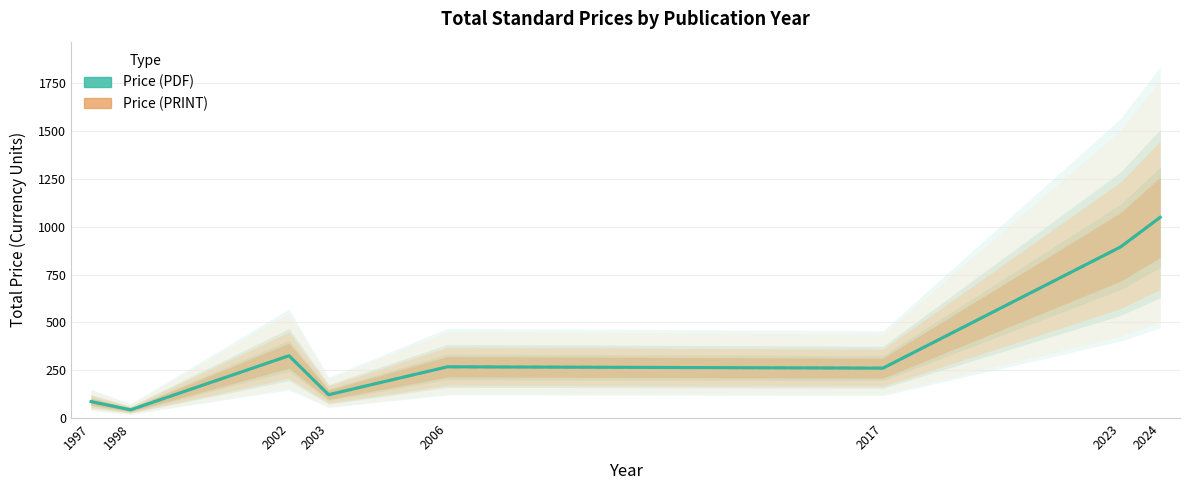

The value of Price (PDF) at 2023 is 895. True or false?

True